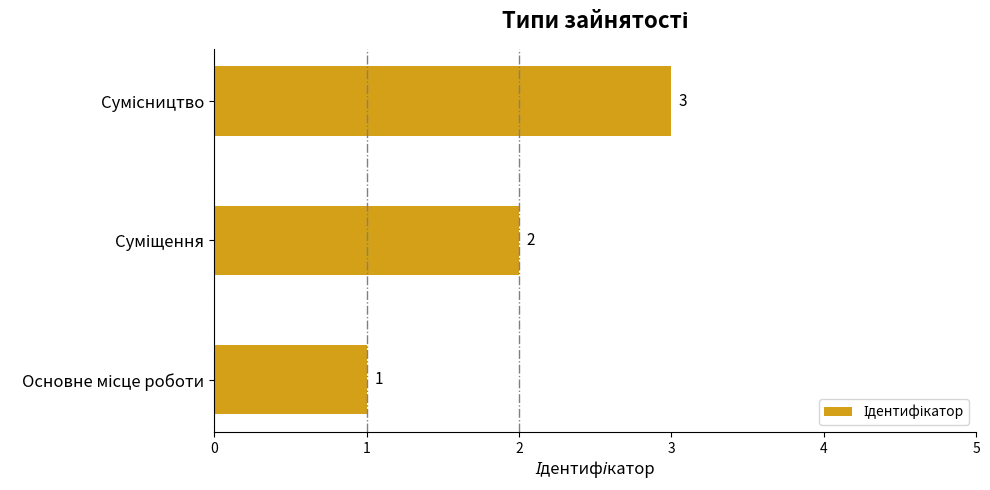

What is the sum of all values?

6